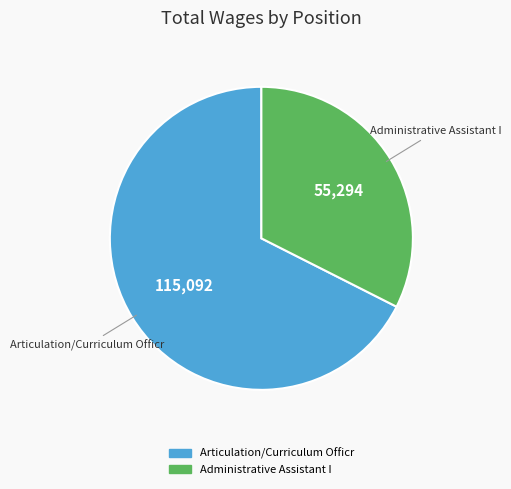

What is the largest slice in the pie chart?

Articulation/Curriculum Officr